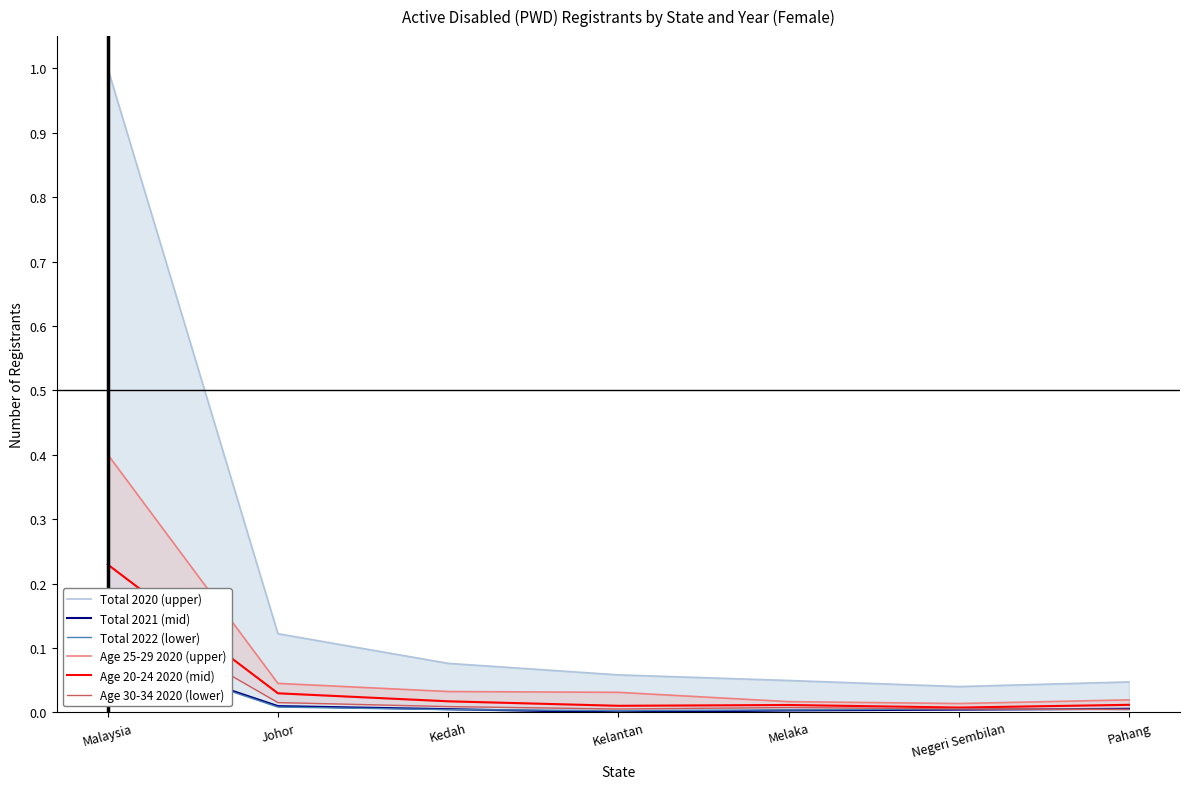

Which series has the largest range (max minus min)?

Total 2020 (upper)